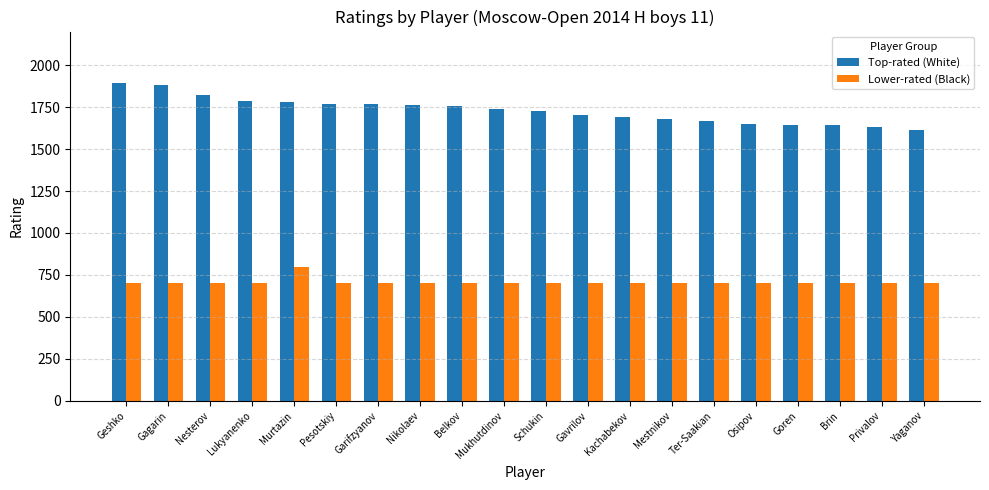

What is the minimum value shown in the chart?

700